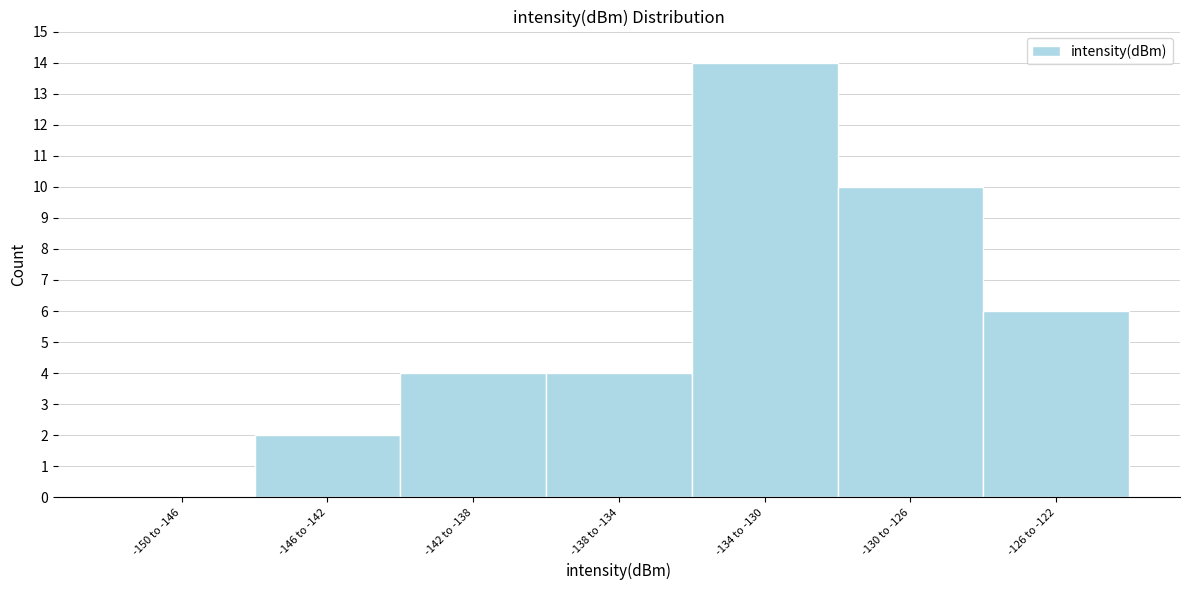

Reading left to right, what are all the values shown in this chart?

-150 to -146=0	-146 to -142=2	-142 to -138=4	-138 to -134=4	-134 to -130=14	-130 to -126=10	-126 to -122=6